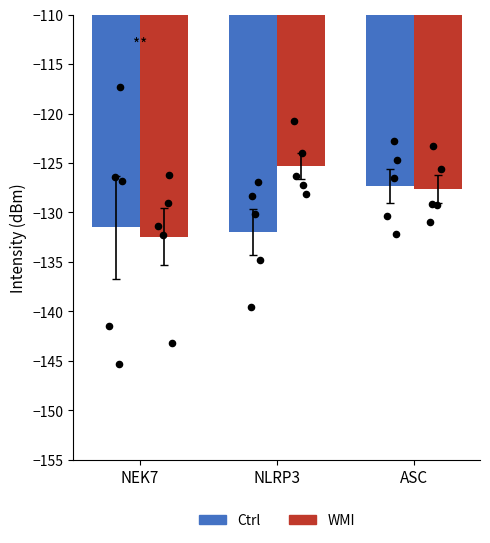

Is the value of WMI at NLRP3 greater than the value of Ctrl at ASC?

Yes